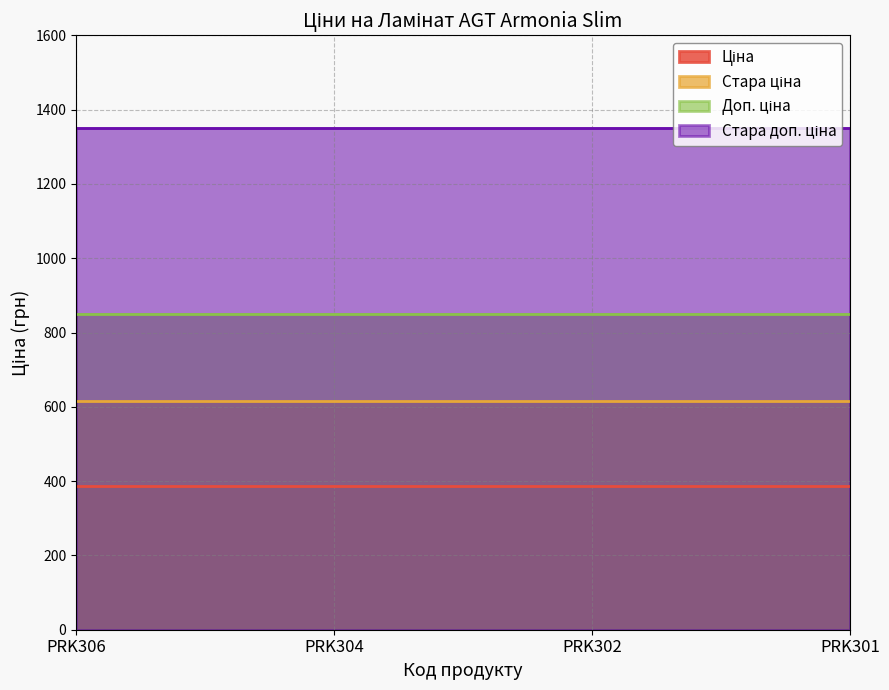

What are all the series names shown in the legend?

Ціна, Стара ціна, Доп. ціна, Стара доп. ціна